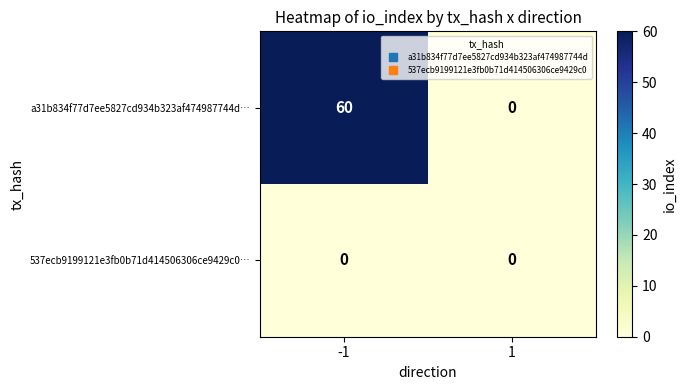

Reading left to right, transcribe all the data shown in this chart.

a31b834f77d7ee5827cd934b323af474987744d…: -1=60	1=0
537ecb9199121e3fb0b71d414506306ce9429c0…: -1=0	1=0